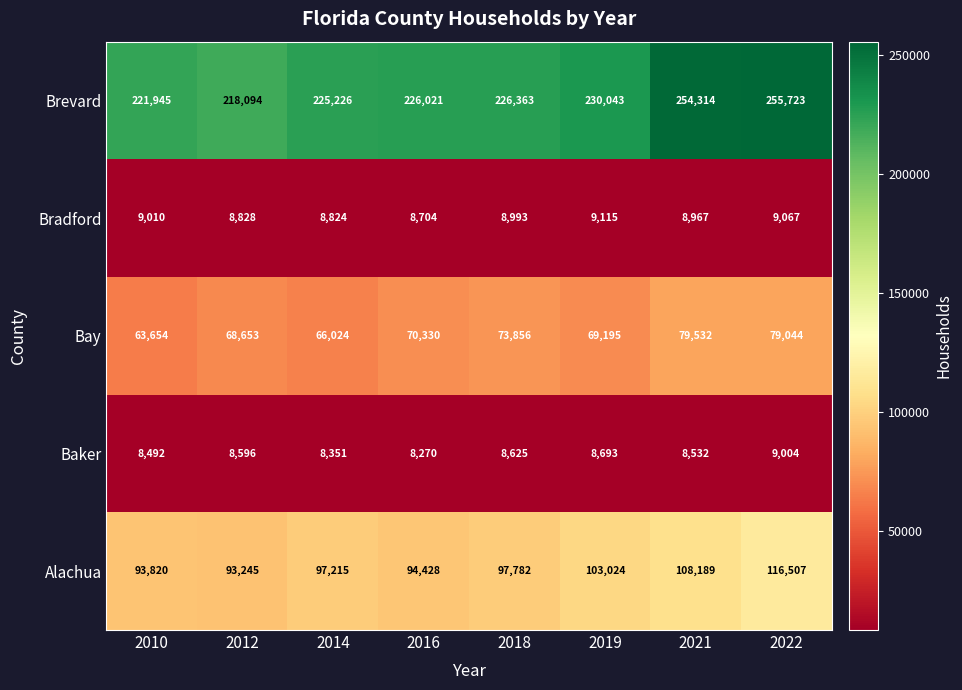

Which series has the largest range (max minus min)?

Brevard